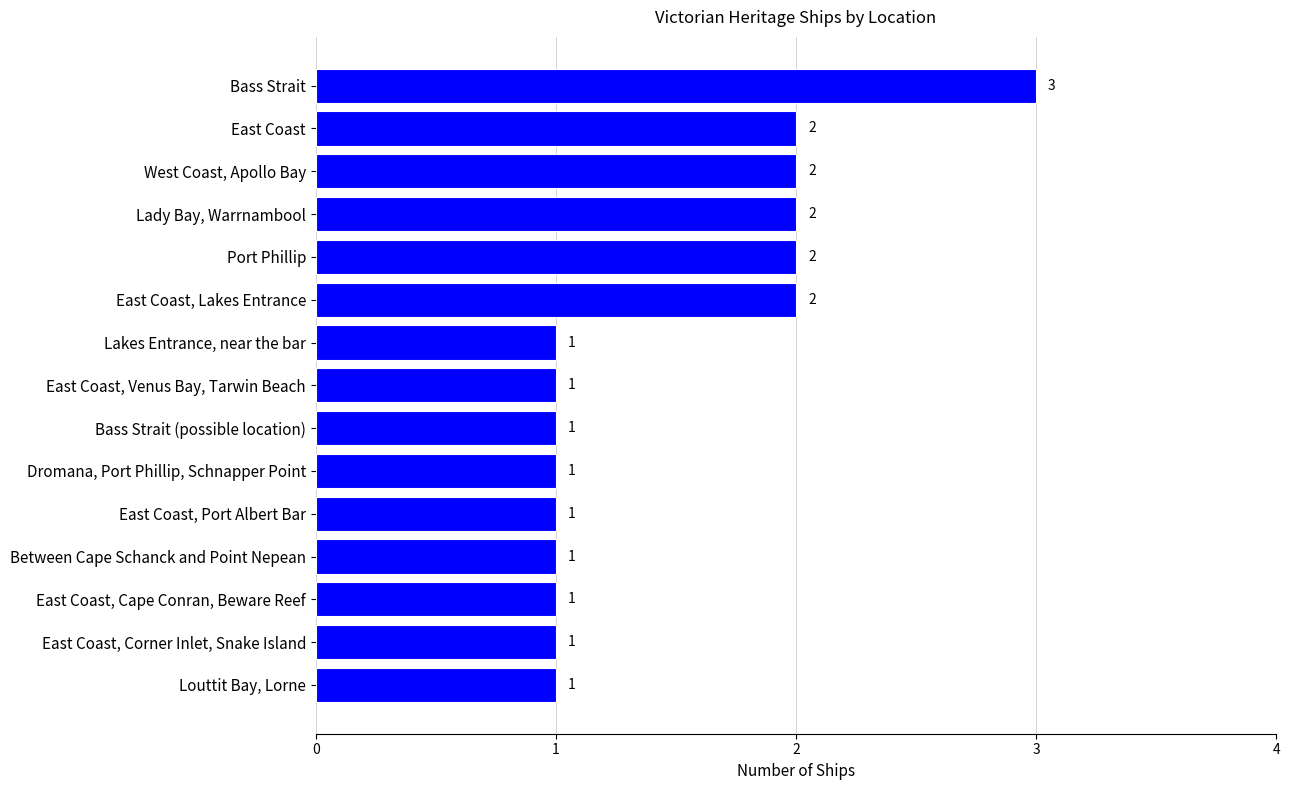

Reading top to bottom, extract all data points from this chart.

3	2	2	2	2	2	1	1	1	1	1	1	1	1	1